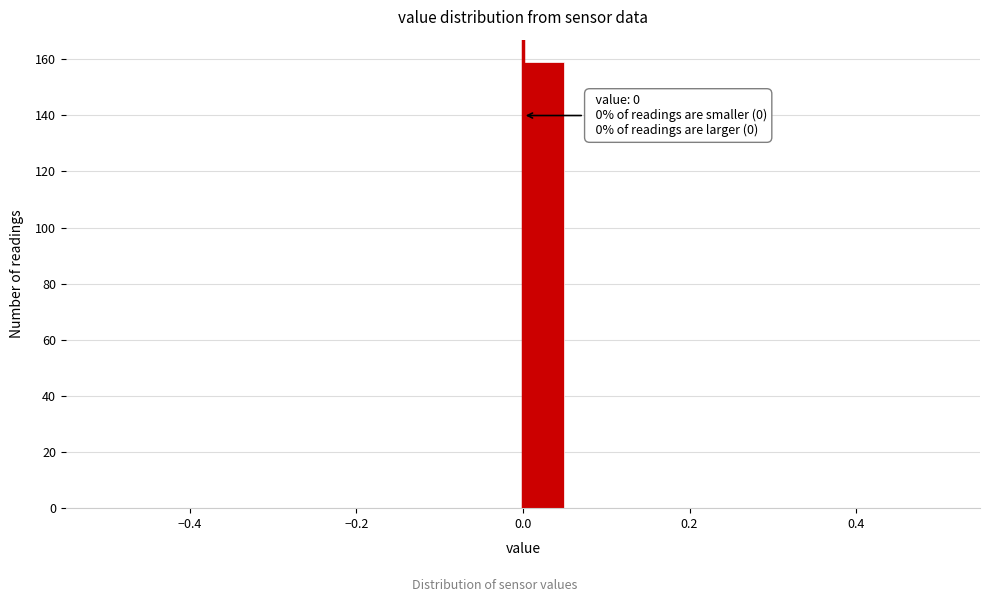

Read against the x-axis, roughly where is the centre of the tallest bar?

0.02